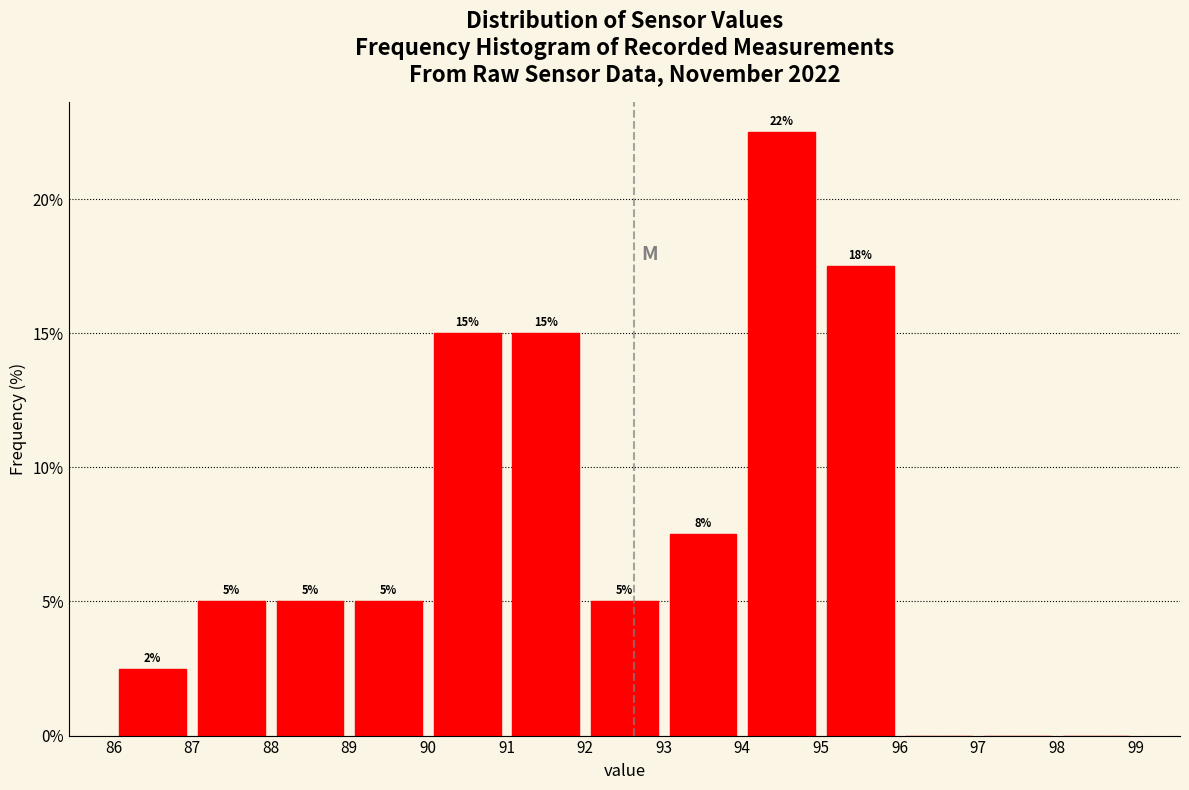

Over which range of the x-axis is the bar tallest?

94 to 95